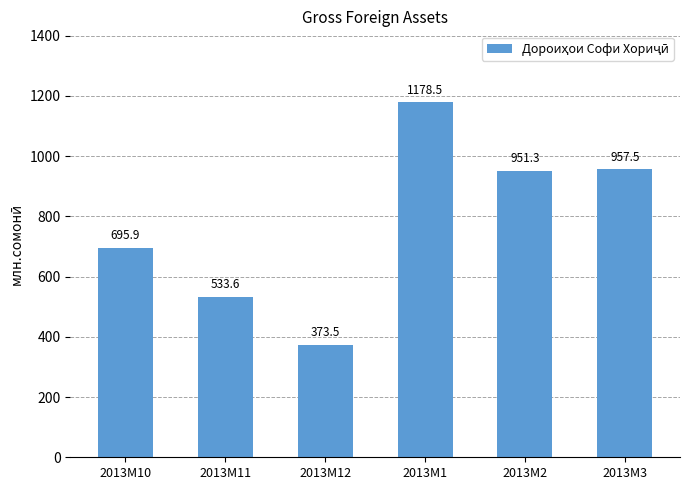

What is the label of the 4th bar from the right?

2013M12